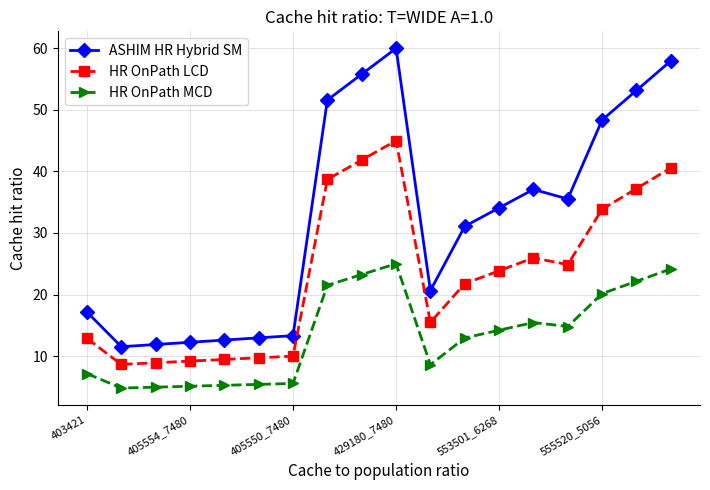

What is the maximum value shown in the chart?

60.0